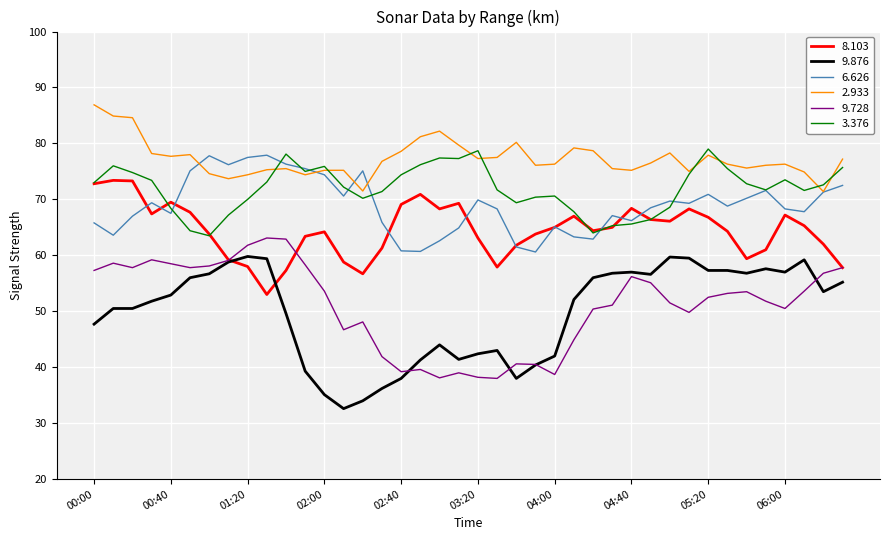

Does the chart have visible grid lines?

Yes